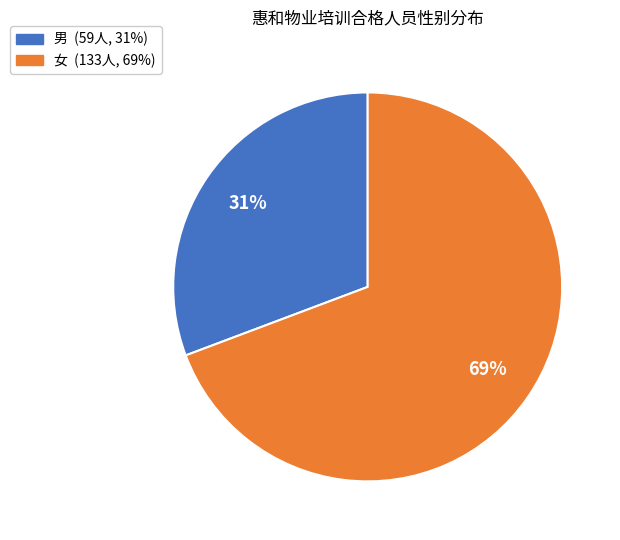

Combined, do 女 and 男 account for over 50%?

Yes